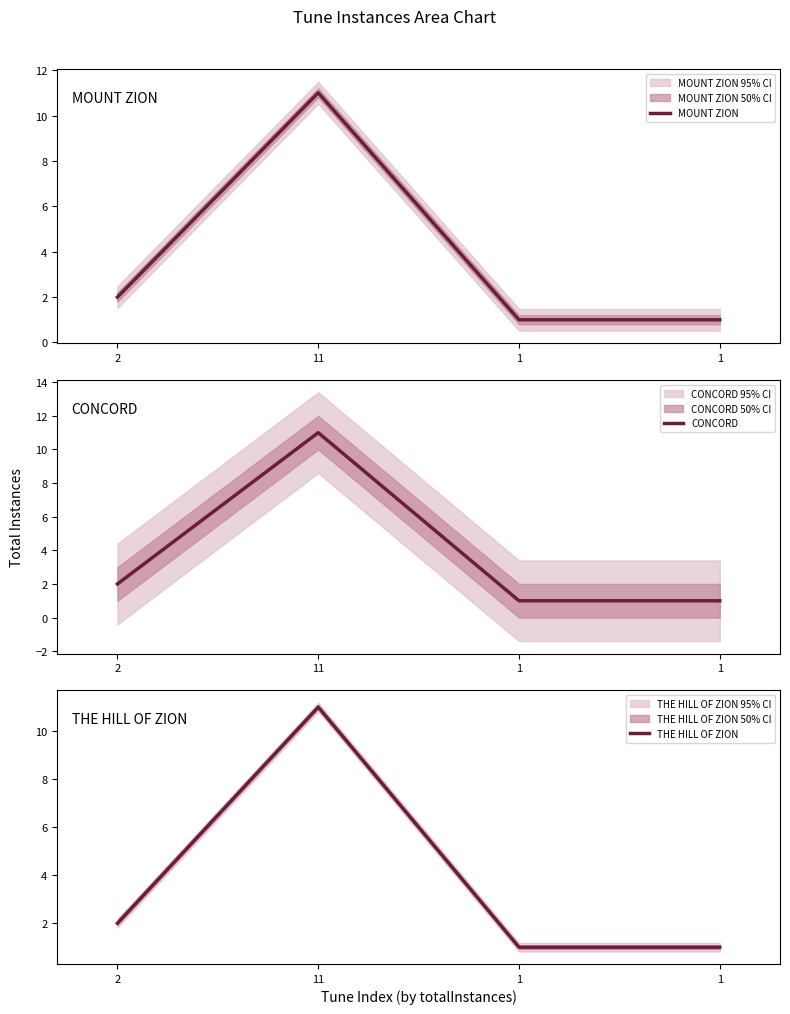

Where is MOUNT ZION nearest to the value 6?

2